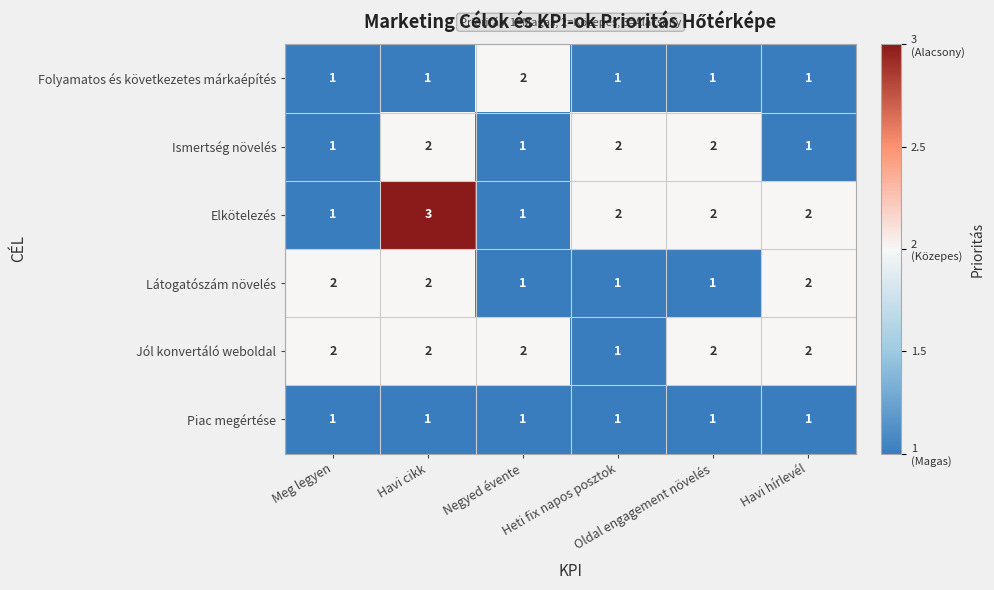

What is the sum of all Látogatószám növelés values?

9